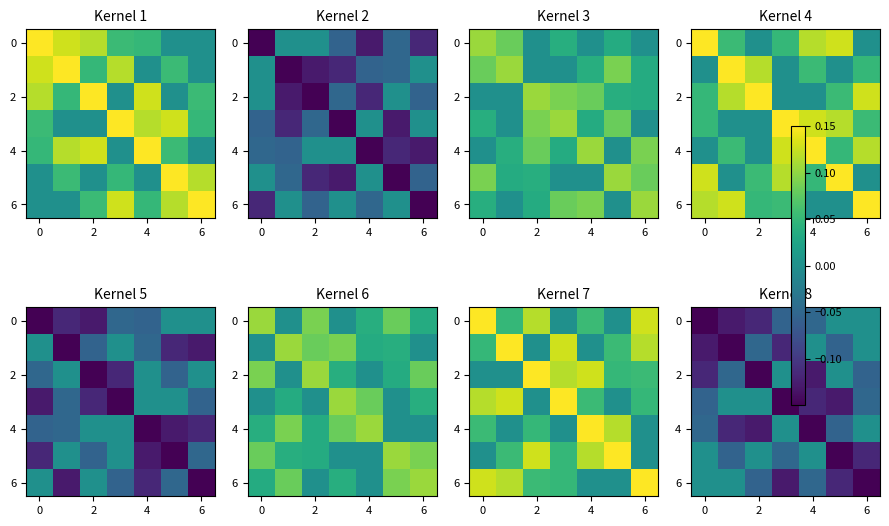

What is the average value of the 0 series?

-0.1